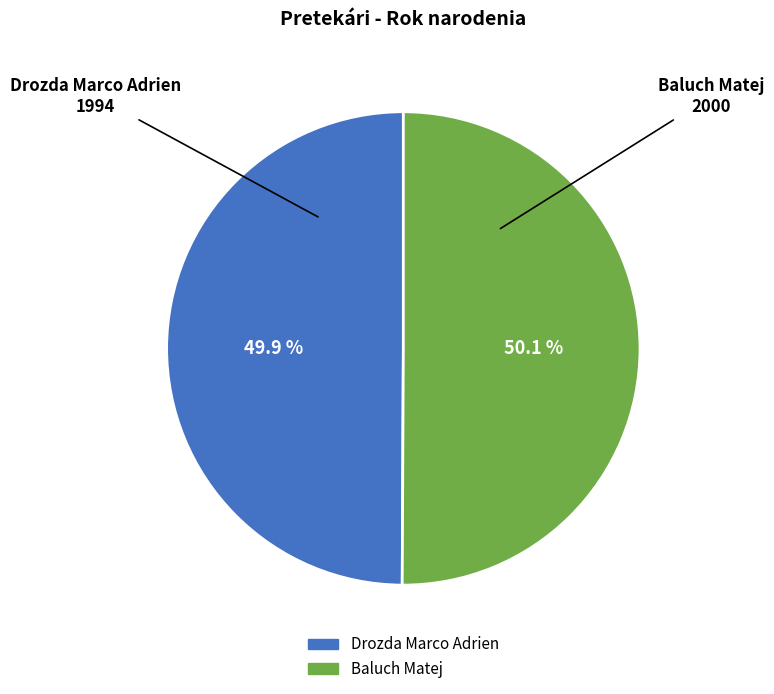

How many slices are in this pie chart?

2